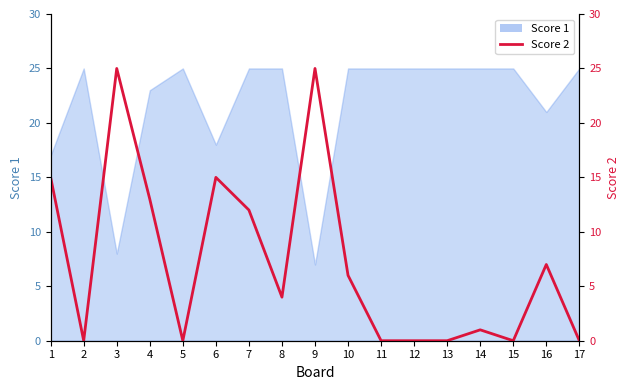

Reading left to right, what are all the values shown in this chart?

15	0	25	13	0	15	12	4	25	6	0	0	0	1	0	7	0